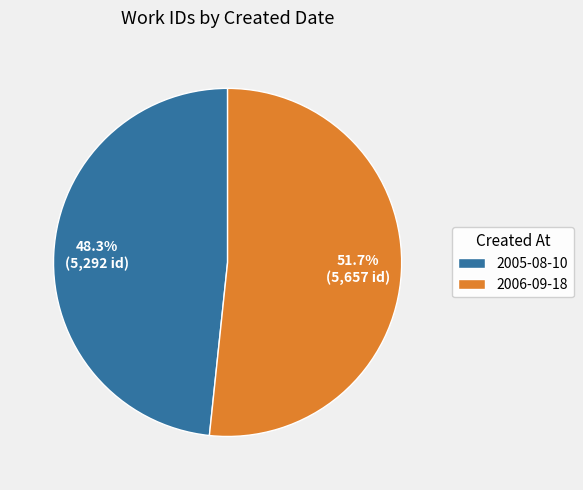

How many slices are in this pie chart?

2